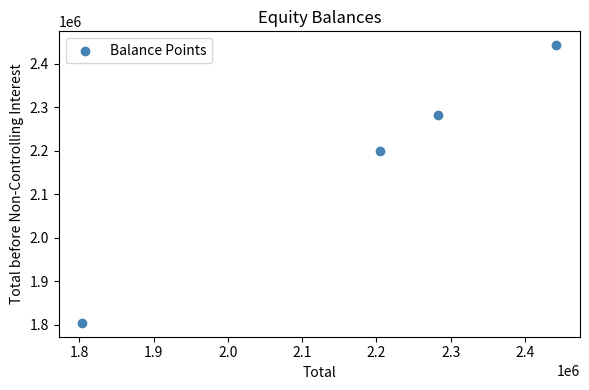

What is the range of X values (max minus min)?

638031